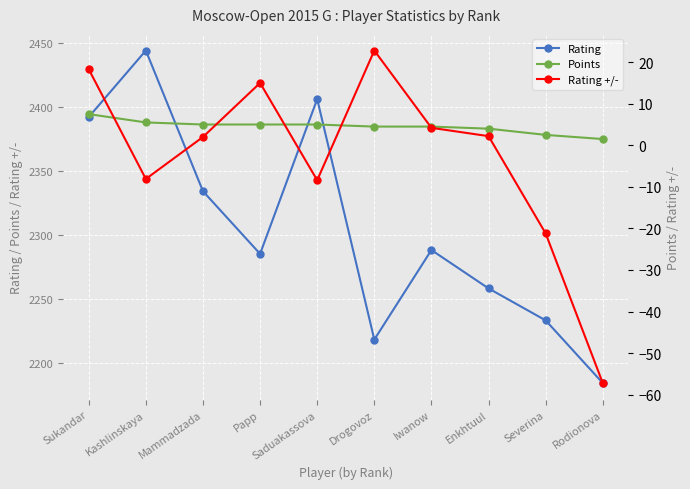

At which category is the sum across all series the highest?

Kashlinskaya